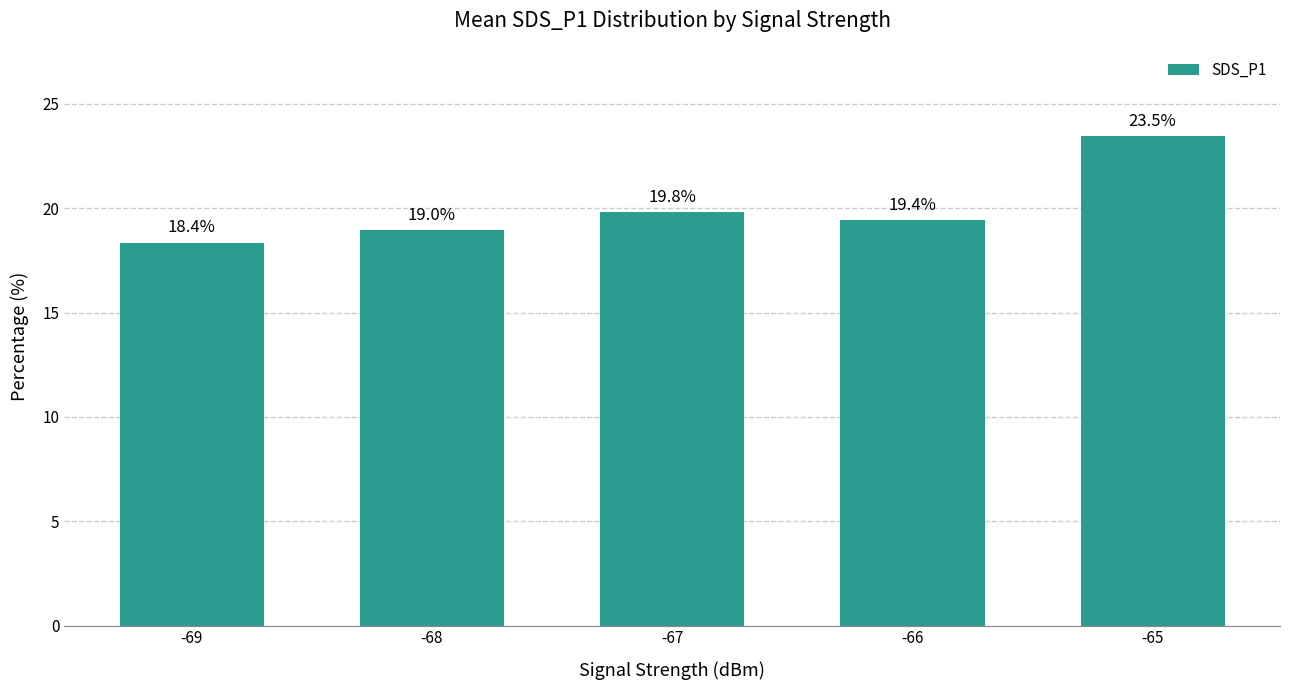

At which category does the chart reach its minimum across all series?

-69